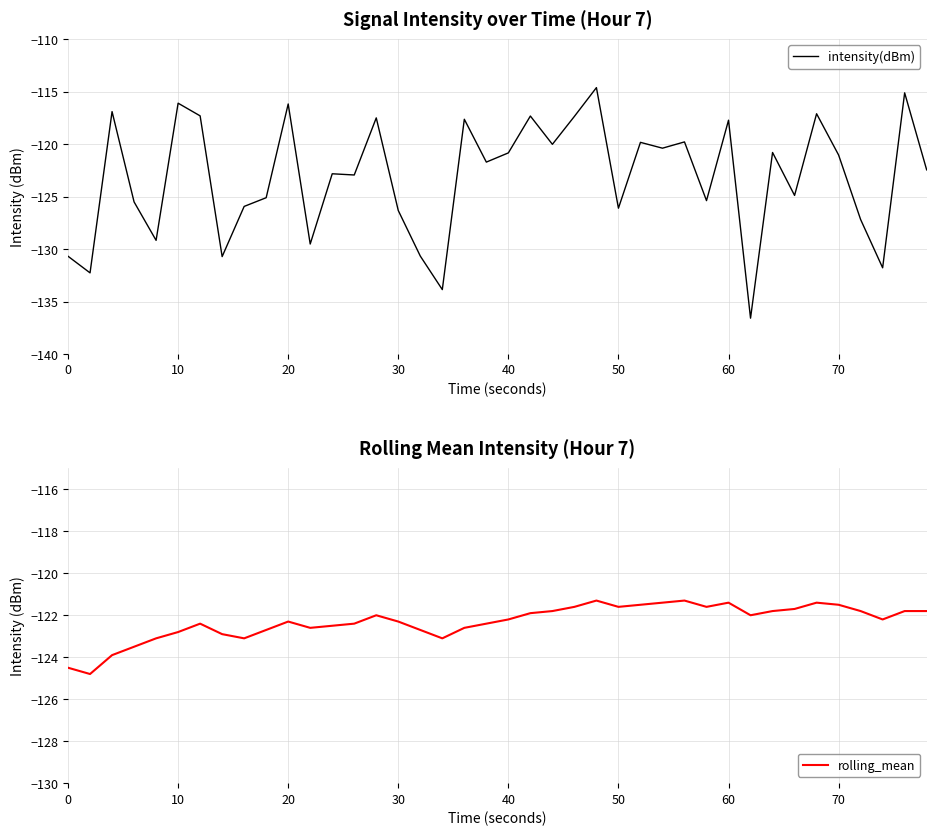

Rank the series by their maximum value, from highest to lowest.

intensity(dBm), rolling_mean